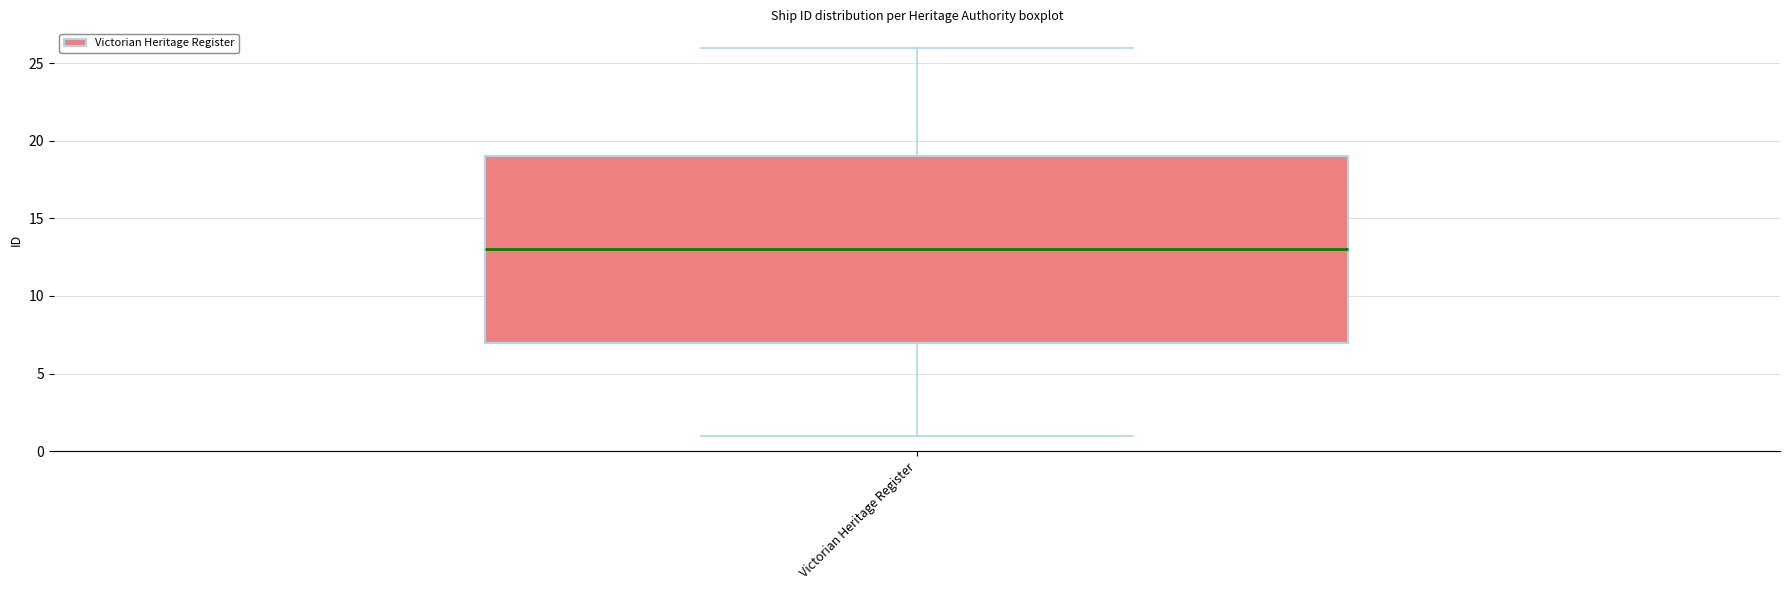

Where is the upper edge of the box for Victorian Heritage Register on the y-axis? The values are not printed on the chart, so give them approximately, as read against the axis.

19